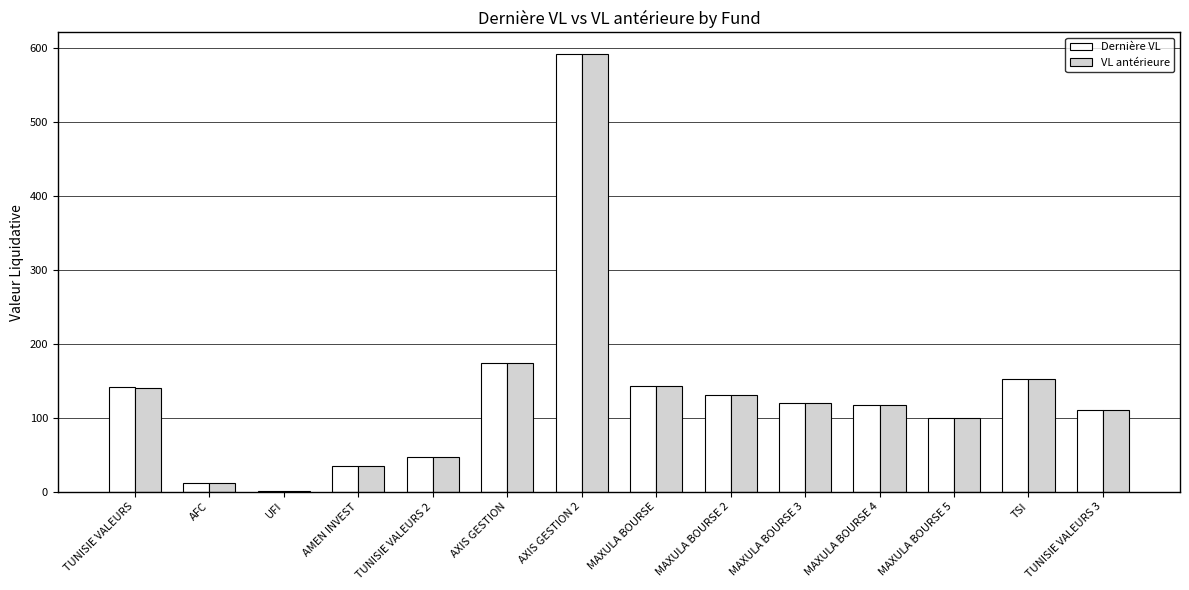

Which series changed the most between TUNISIE VALEURS 2 and AXIS GESTION 2?

Dernière VL